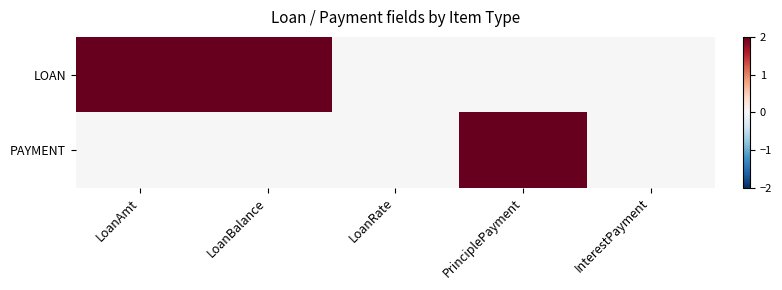

What is the spread (max minus min) of values at PrinciplePayment?

2